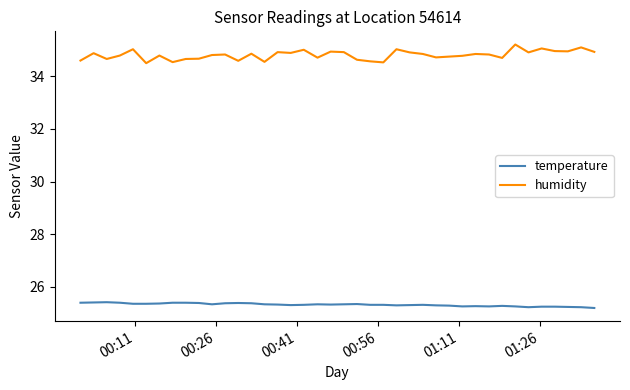

Which series has the widest spread of values?

humidity